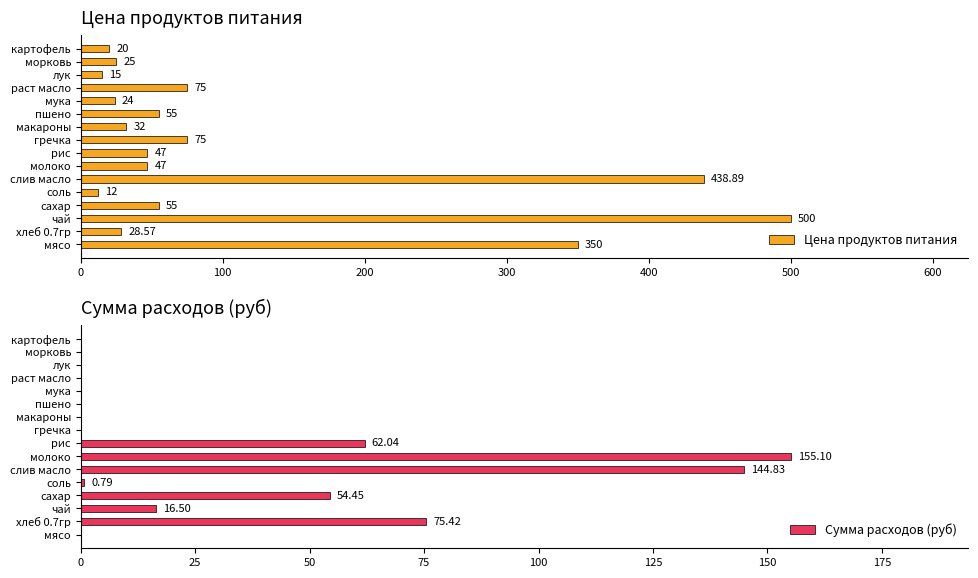

At which label does Цена продуктов питания reach its peak?

чай